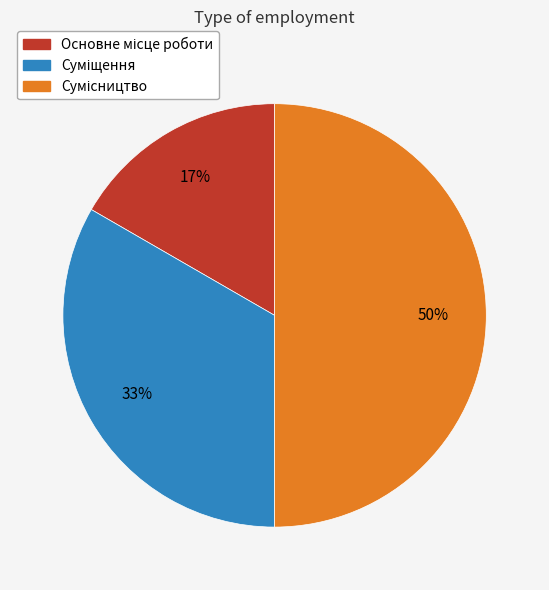

To the nearest percent, what is the average slice percentage?

33%